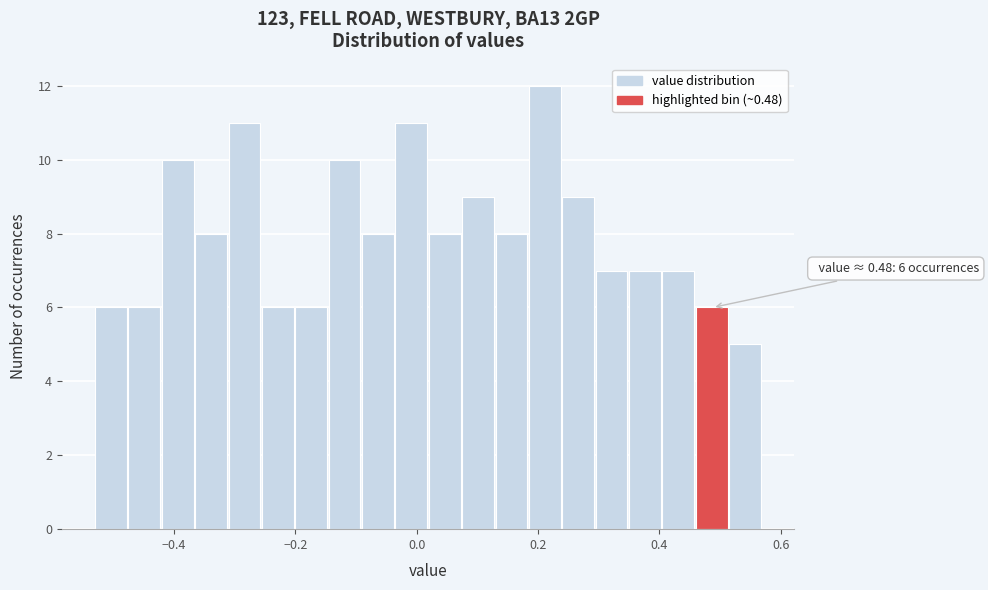

Read against the x-axis, roughly where is the centre of the tallest bar?

0.22